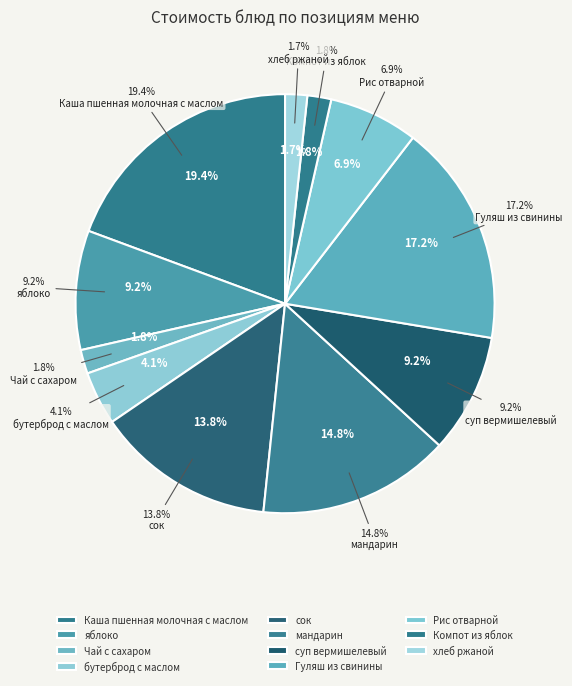

What is the largest slice in the pie chart?

Каша пшенная молочная с маслом